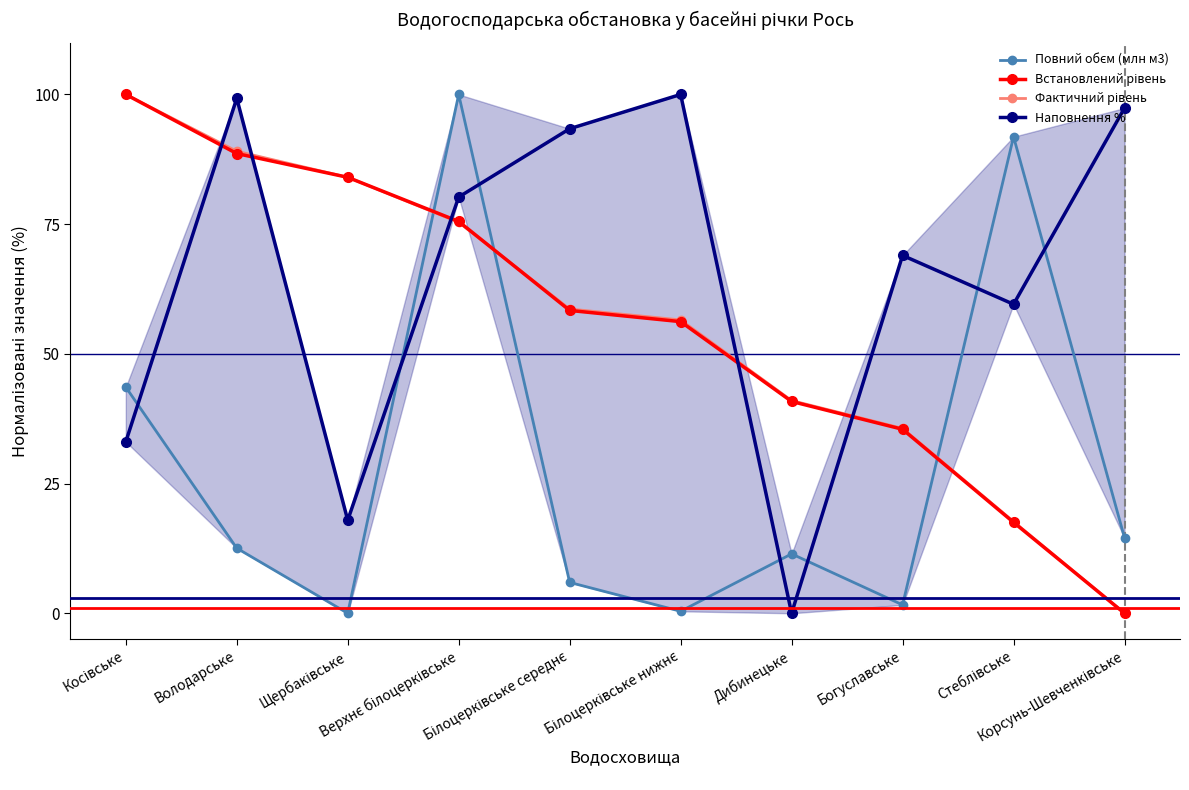

The Повний обєм (млн м3) series shows 148.3 at Стеблівське. True or false?

False